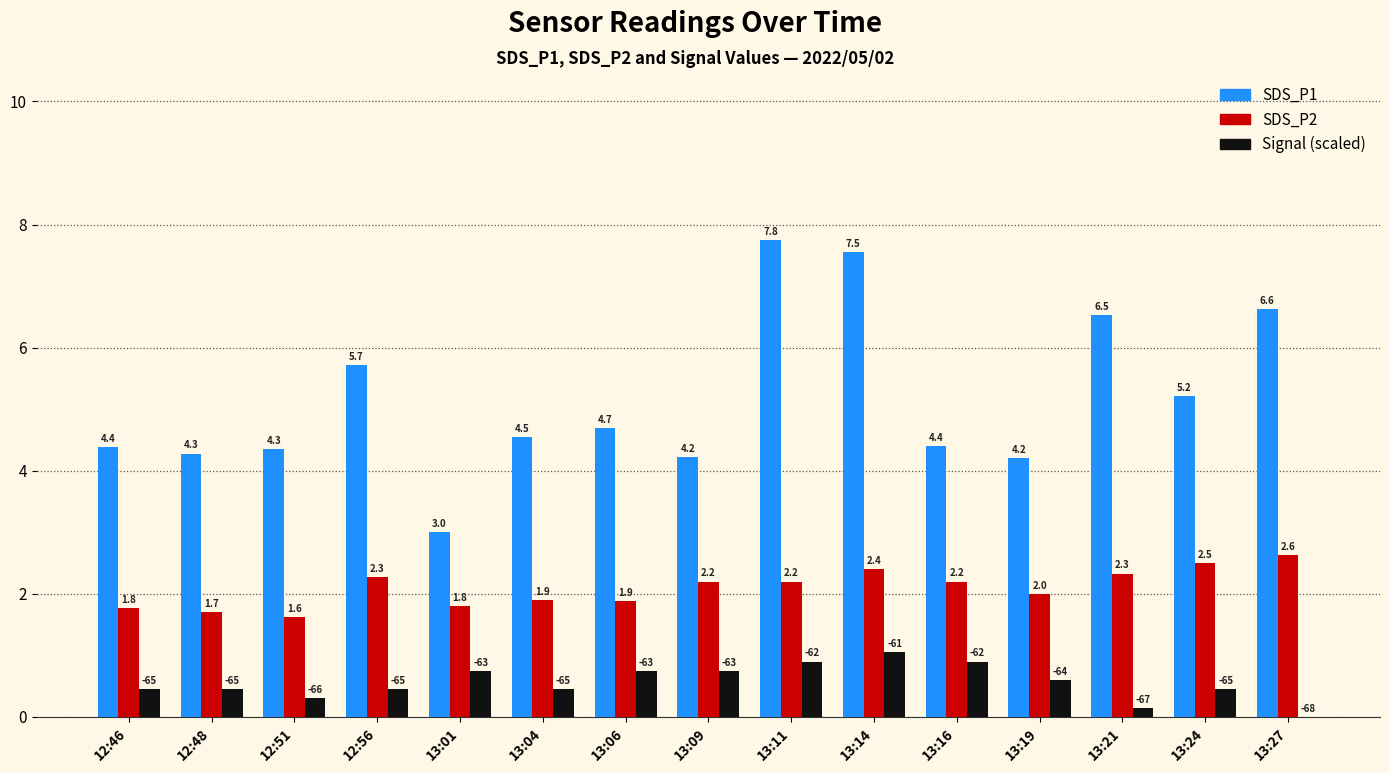

True or false: SDS_P1 has a value of 4.3 at 12:51.

True